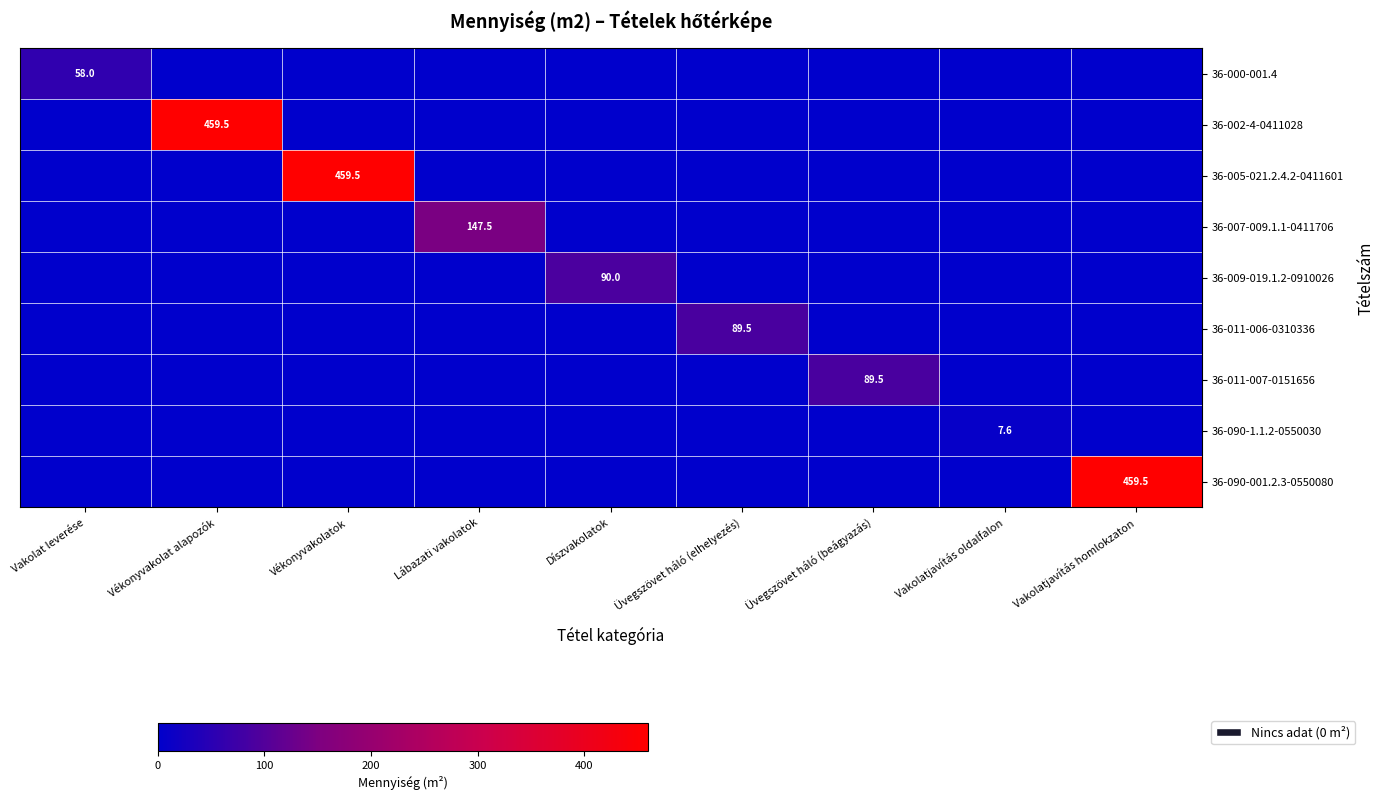

Count the number of data series in this chart.

9